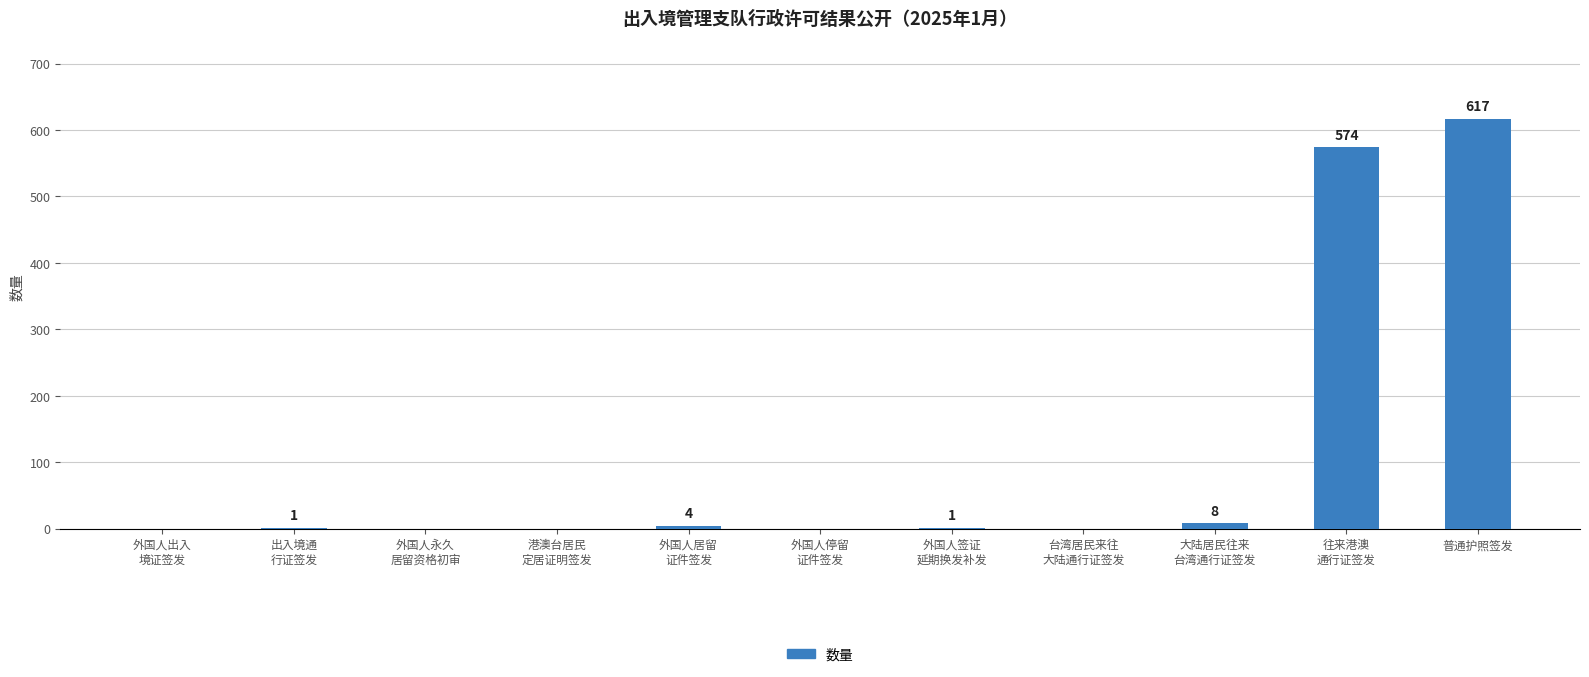

Reading left to right, list all the values displayed in this chart.

外国人出入
境证签发=0	出入境通
行证签发=1	外国人永久
居留资格初审=0	港澳台居民
定居证明签发=0	外国人居留
证件签发=4	外国人停留
证件签发=0	外国人签证
延期换发补发=1	台湾居民来往
大陆通行证签发=0	大陆居民往来
台湾通行证签发=8	往来港澳
通行证签发=574	普通护照签发=617